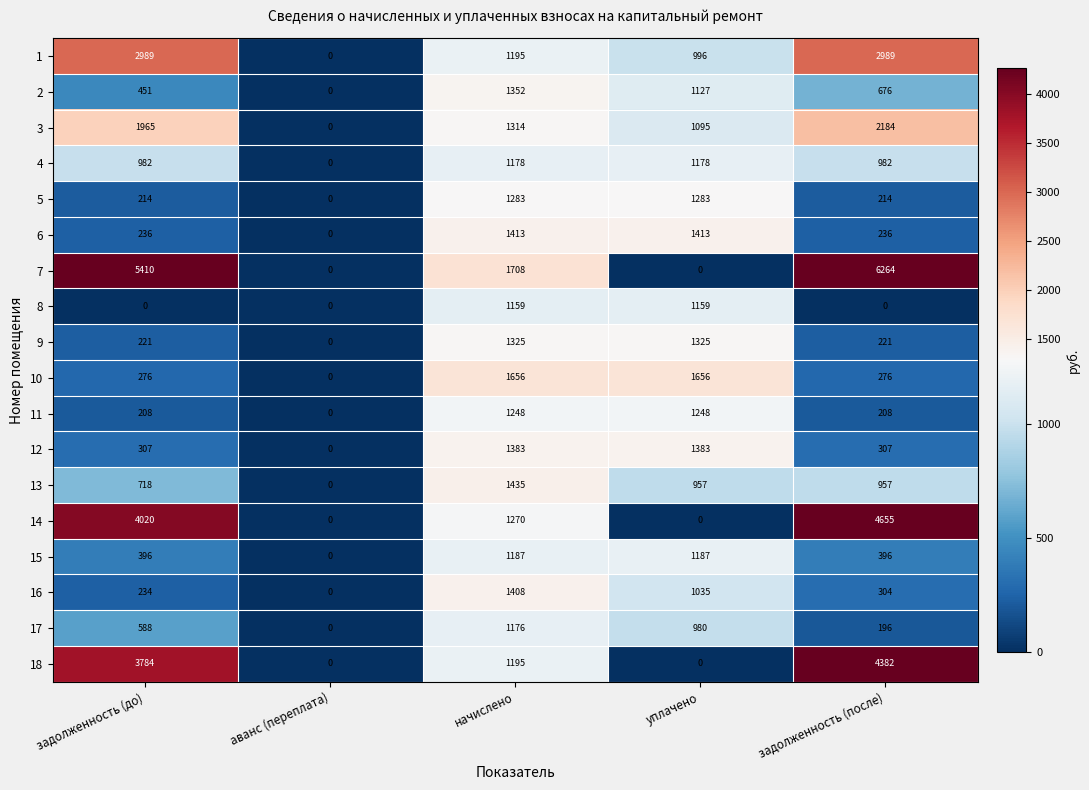

Which series has the largest total across all categories?

7